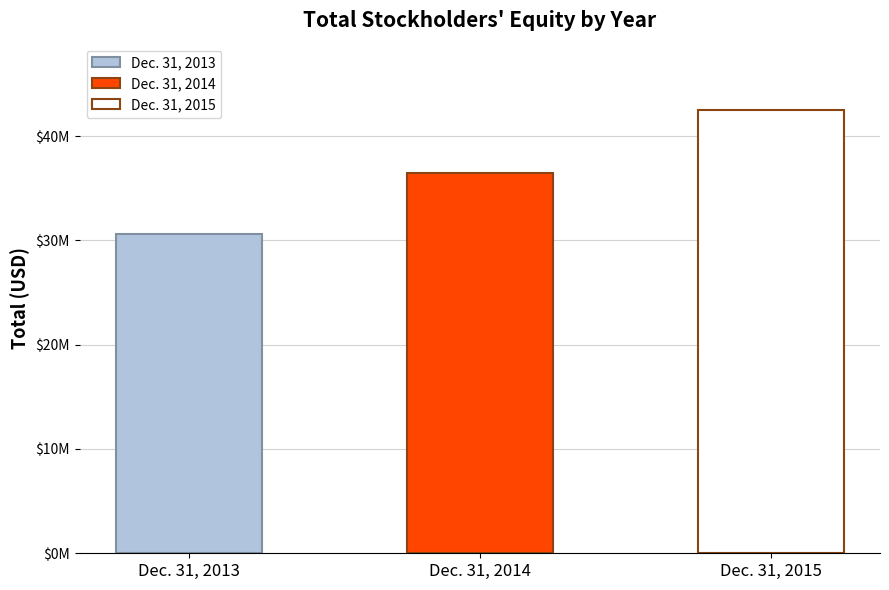

What is the change in value from Dec. 31, 2014 to Dec. 31, 2015?

+5999000